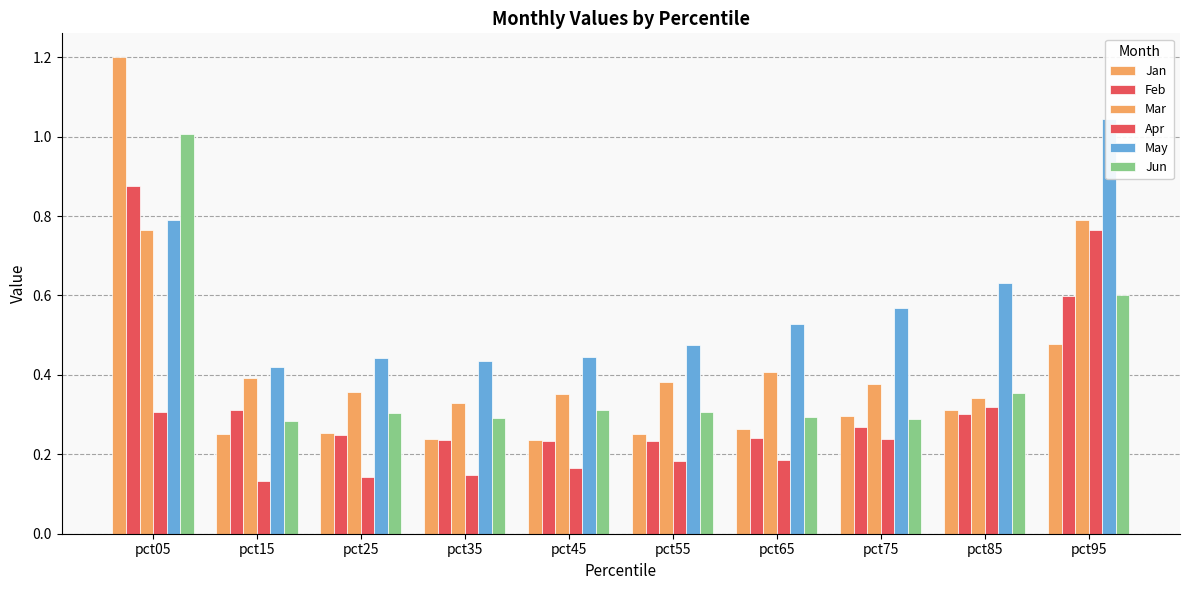

Reading left to right, transcribe all the data shown in this chart.

Jan: 1.2	0.3	0.3	0.2	0.2	0.2	0.3	0.3	0.3	0.5
Feb: 0.9	0.3	0.2	0.2	0.2	0.2	0.2	0.3	0.3	0.6
Mar: 0.8	0.4	0.4	0.3	0.4	0.4	0.4	0.4	0.3	0.8
Apr: 0.3	0.1	0.1	0.1	0.2	0.2	0.2	0.2	0.3	0.8
May: 0.8	0.4	0.4	0.4	0.4	0.5	0.5	0.6	0.6	1.0
Jun: 1.0	0.3	0.3	0.3	0.3	0.3	0.3	0.3	0.4	0.6